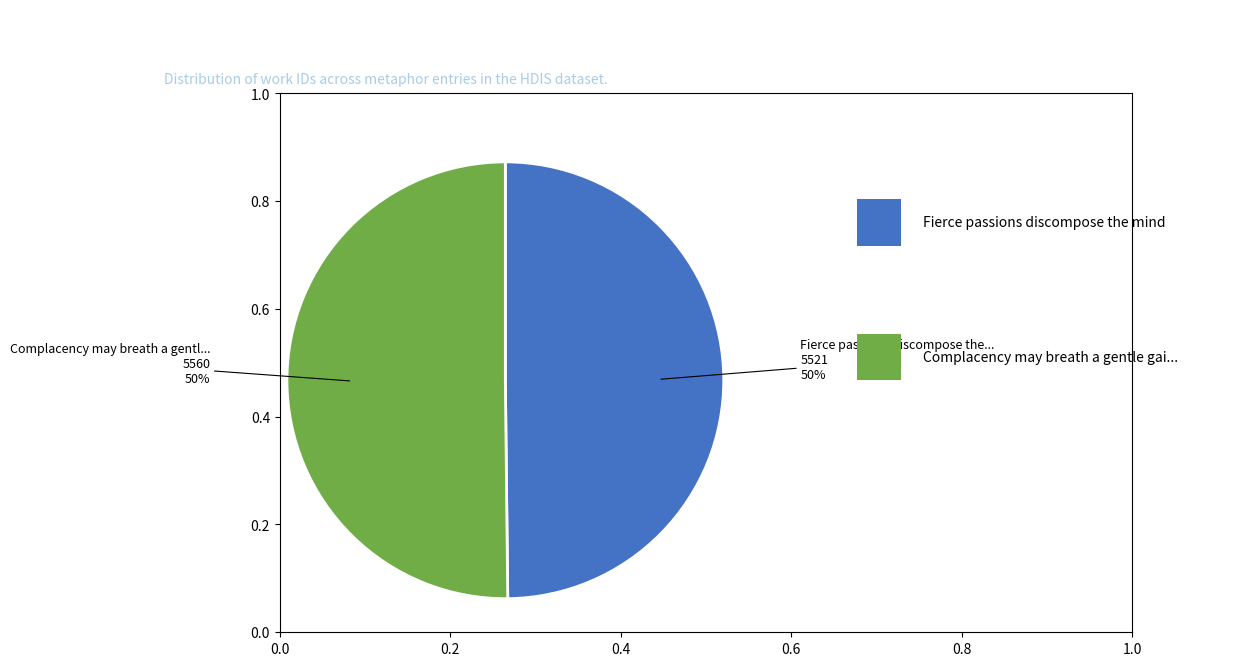

How many segments does this pie chart have?

2